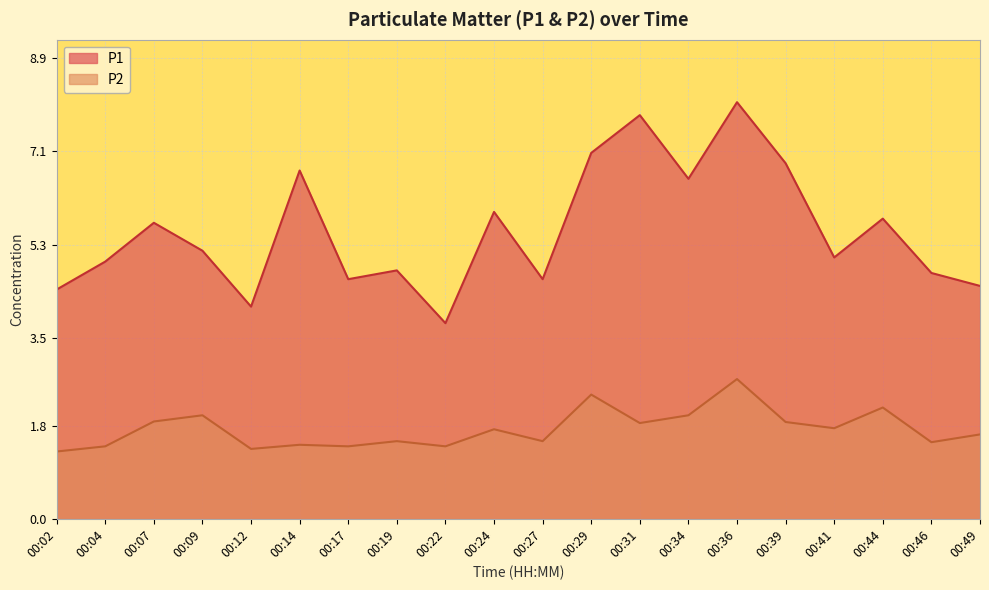

Reading left to right, extract all data points from this chart.

P1: 4.4	5.0	5.7	5.2	4.1	6.7	4.6	4.8	3.8	5.9	4.6	7.1	7.8	6.6	8.1	6.9	5.0	5.8	4.8	4.5
P2: 1.3	1.4	1.9	2.0	1.4	1.4	1.4	1.5	1.4	1.7	1.5	2.4	1.9	2.0	2.7	1.9	1.8	2.1	1.5	1.6